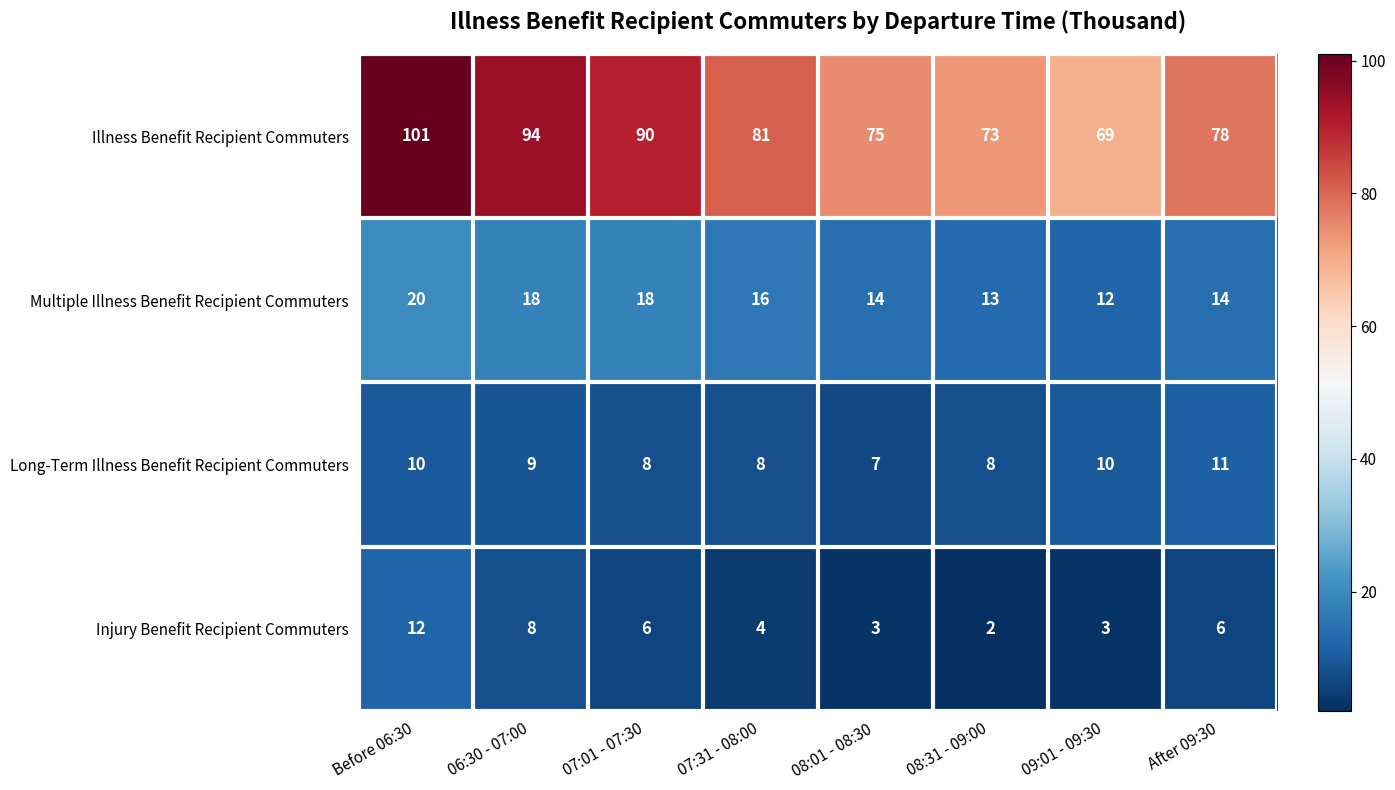

What is the sum of all Multiple Illness Benefit Recipient Commuters values?

125